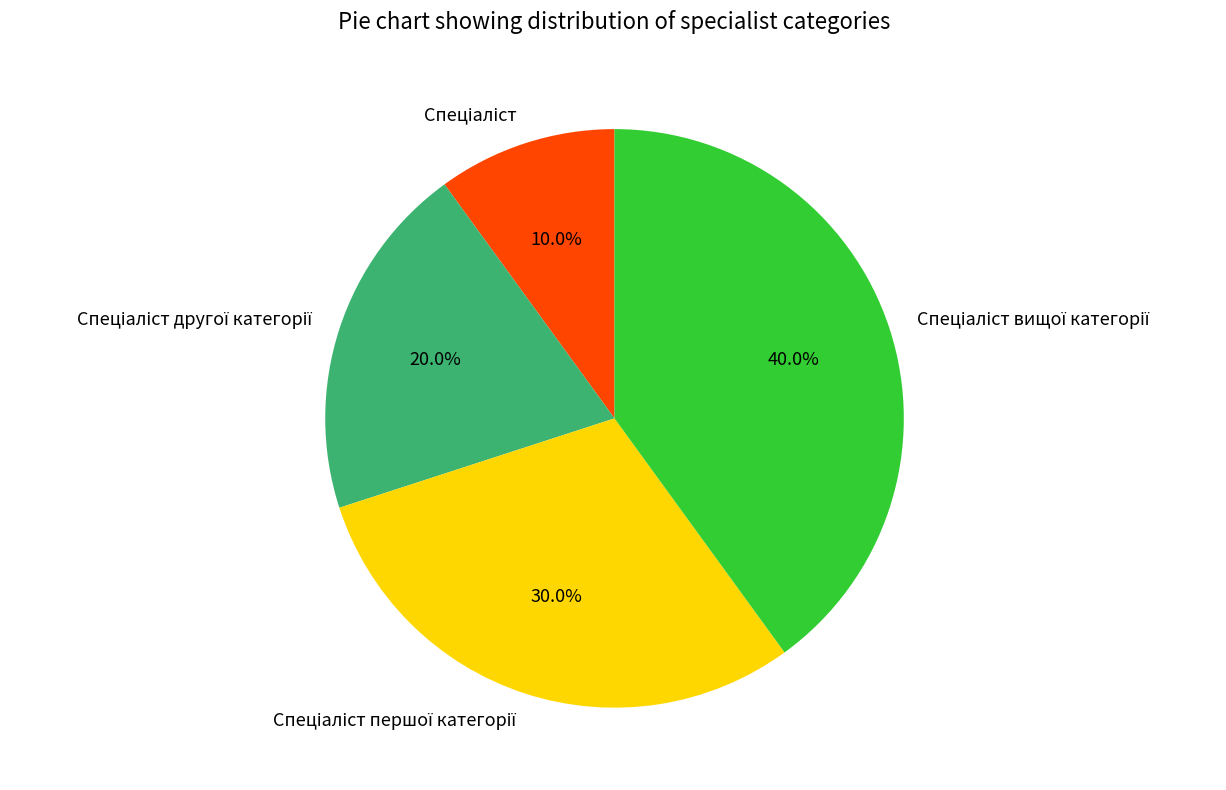

Is there a majority slice in this chart?

No